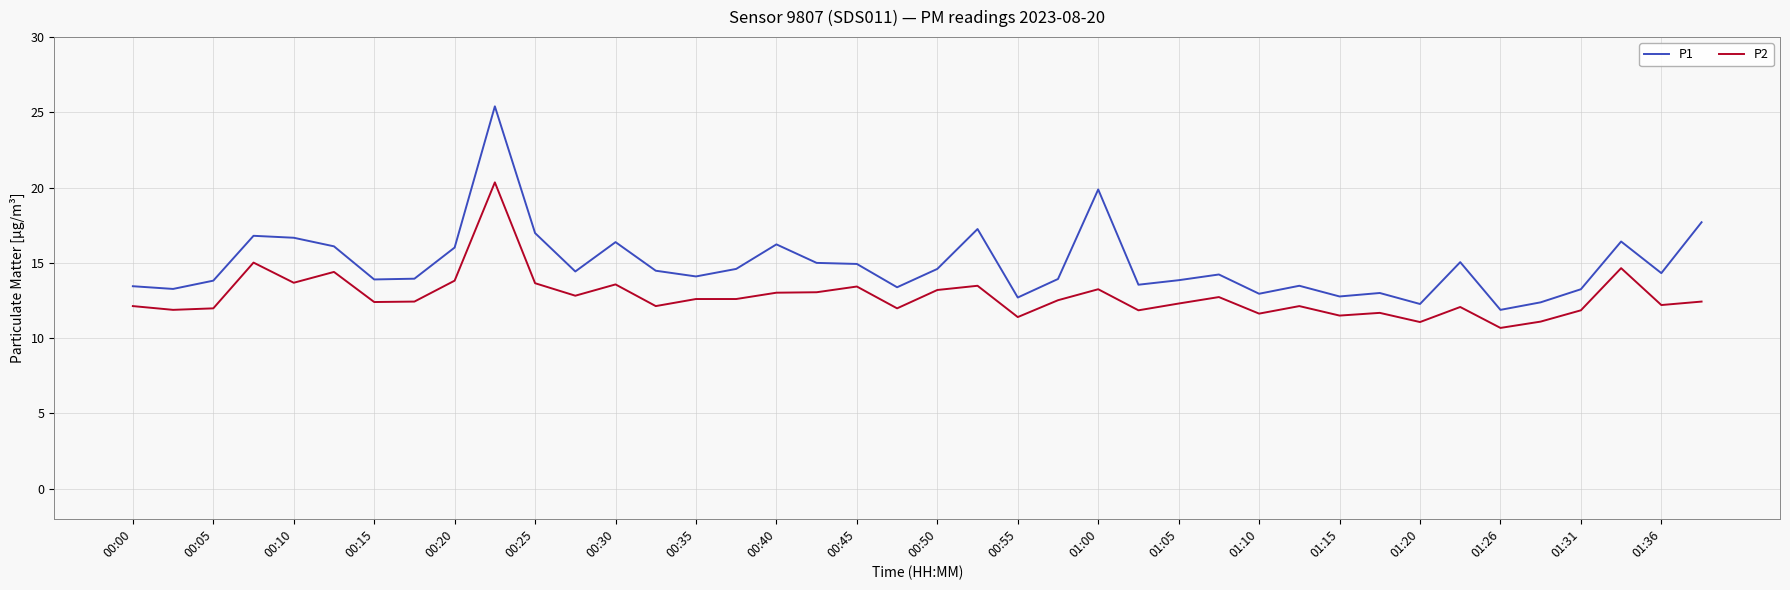

Which series has the largest range (max minus min)?

P1